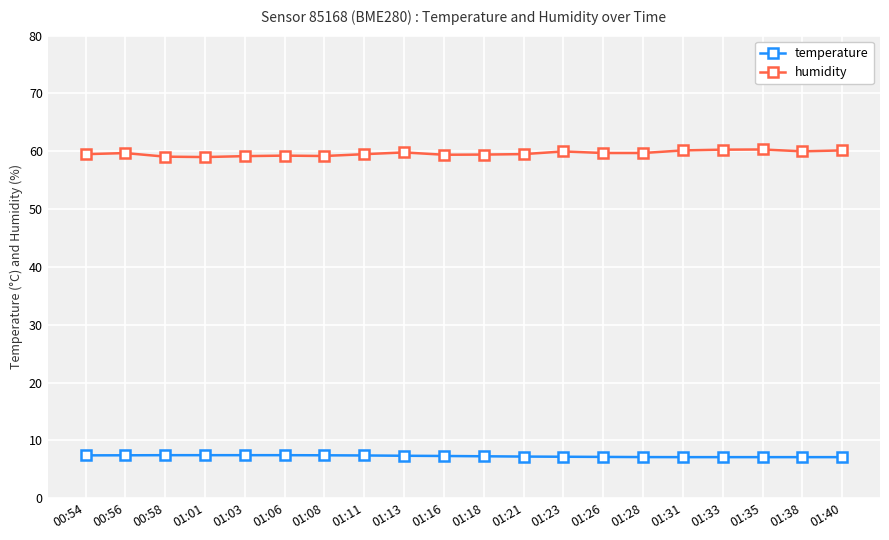

What is the maximum value shown in the chart?

60.3